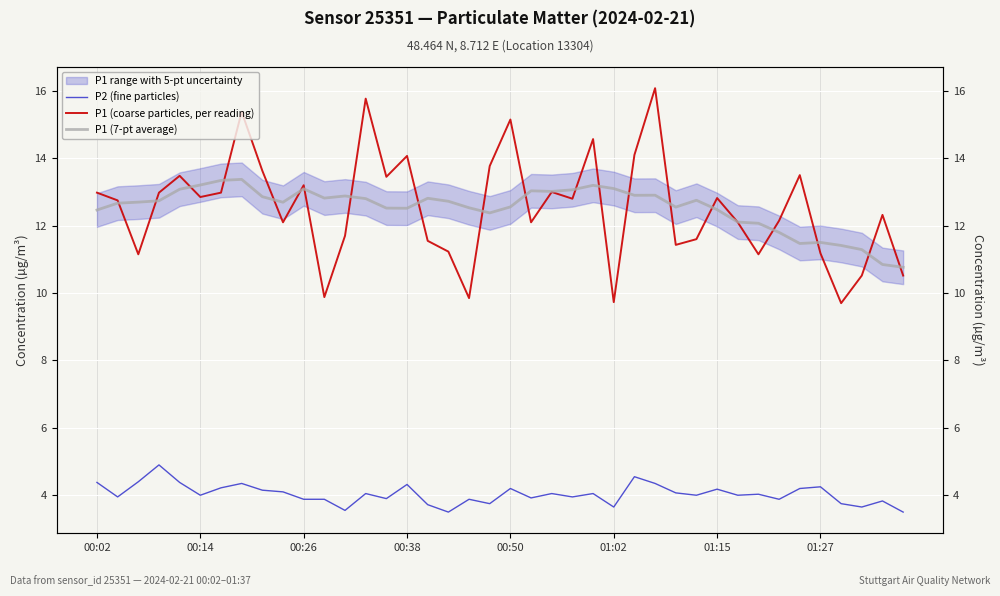

Where does the P2 (fine particles) series first go above 4?

00:02